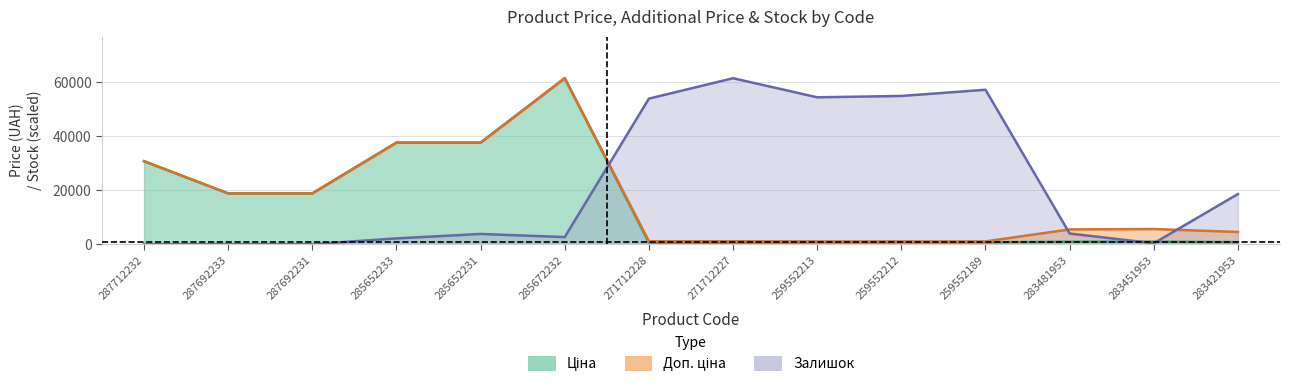

What is the maximum value for Залишок?

61434.3